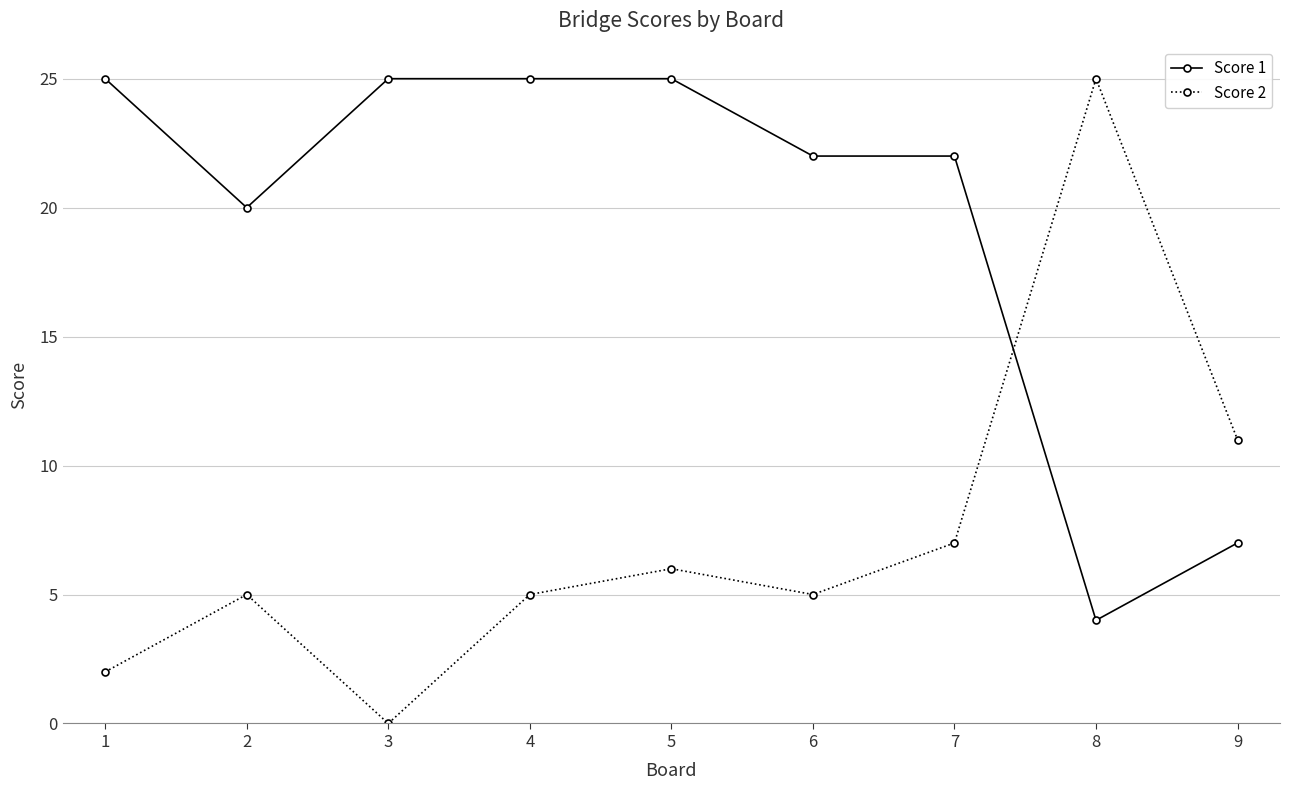

Rank the series by their average value, from lowest to highest.

Score 2, Score 1